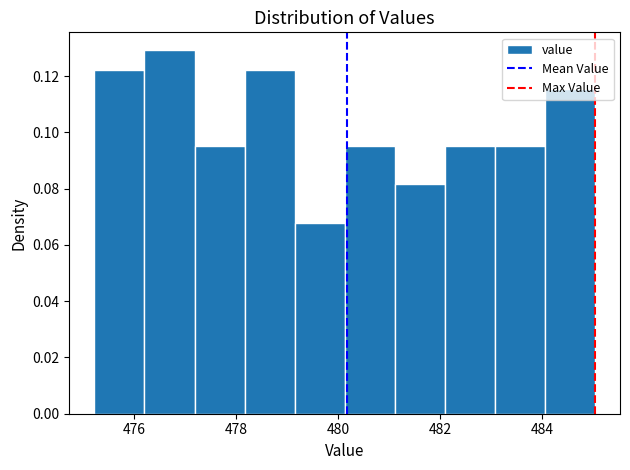

How tall is the bar that spans 481.2 to 482.0 on the x-axis? Neither the bar edges nor the heights are printed on the chart, so give them approximately, as read against the axes.

0.082